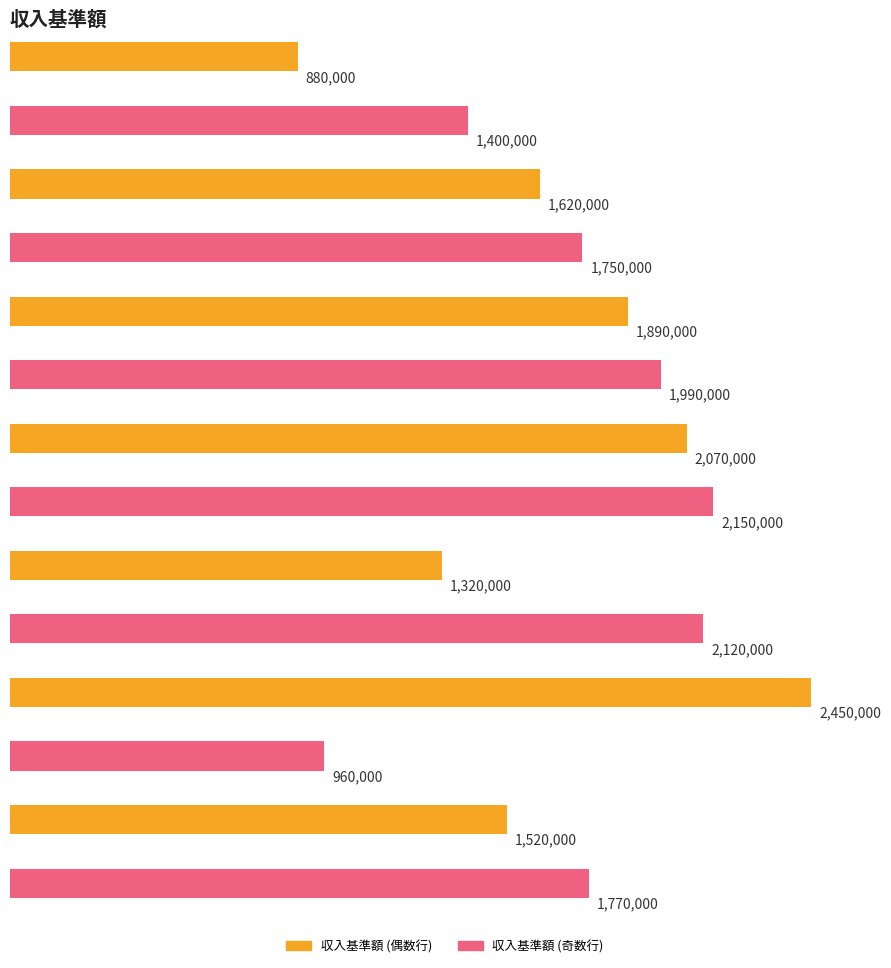

What is the sum of all values?

23890000